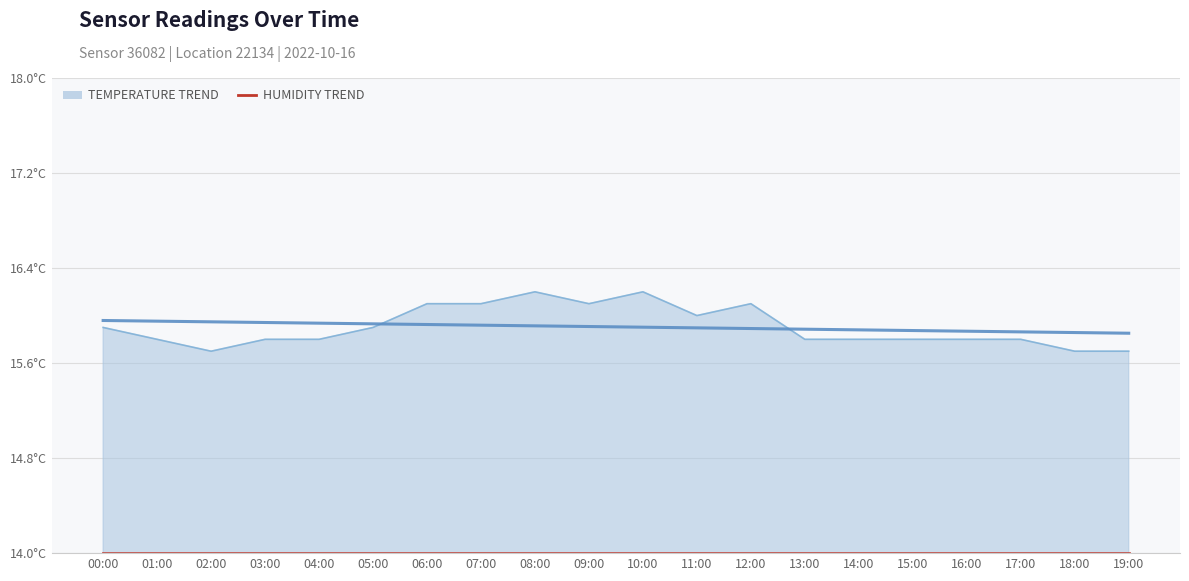

Which label corresponds to the smallest value in the chart?

02:00